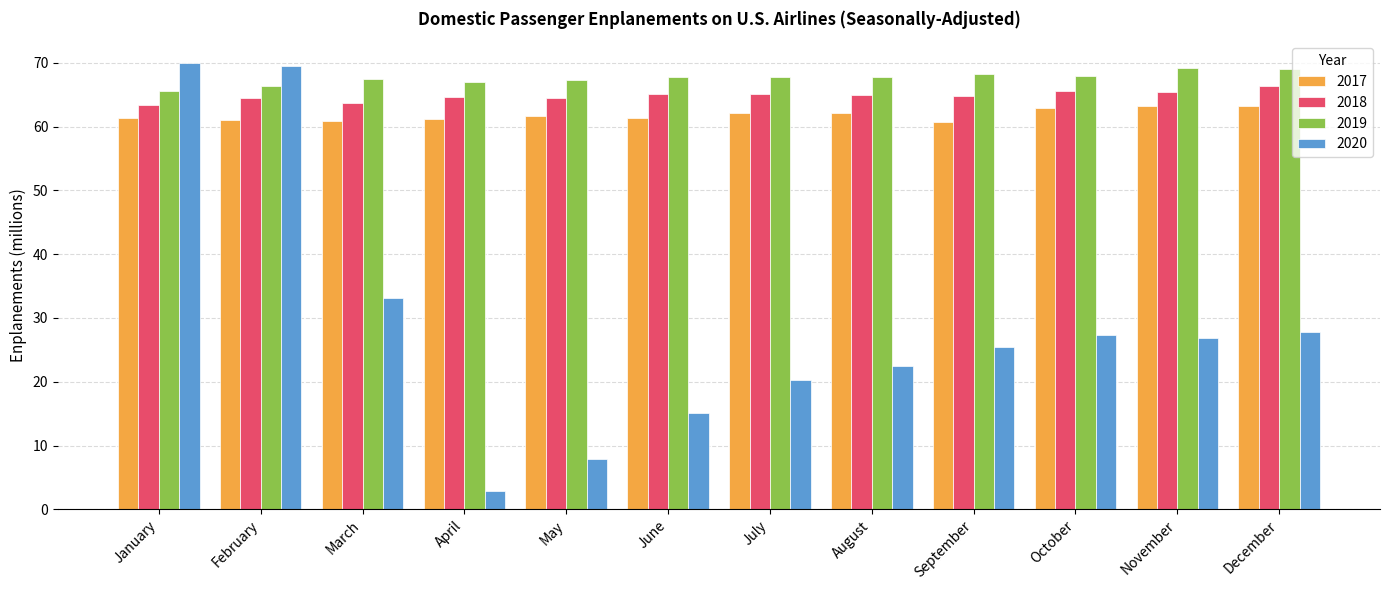

Is it true that 2019 equals 68.3 at September?

True